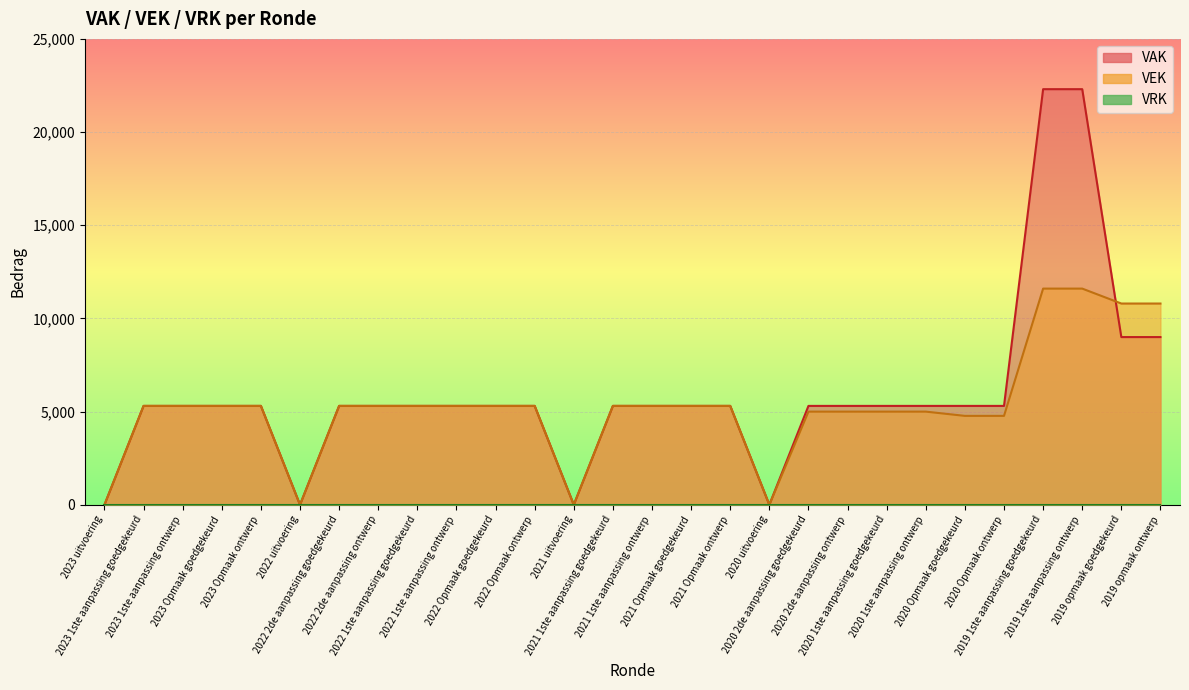

Read the VEK value at 2019 1ste aanpassing goedgekeurd.

11601